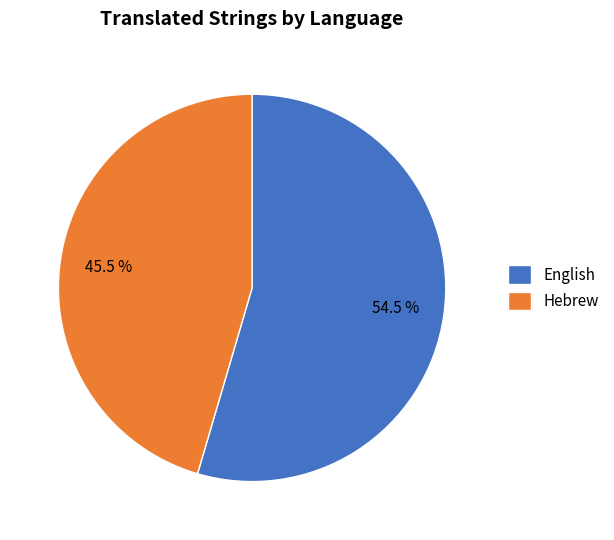

Which slice represents more than half of the pie?

English